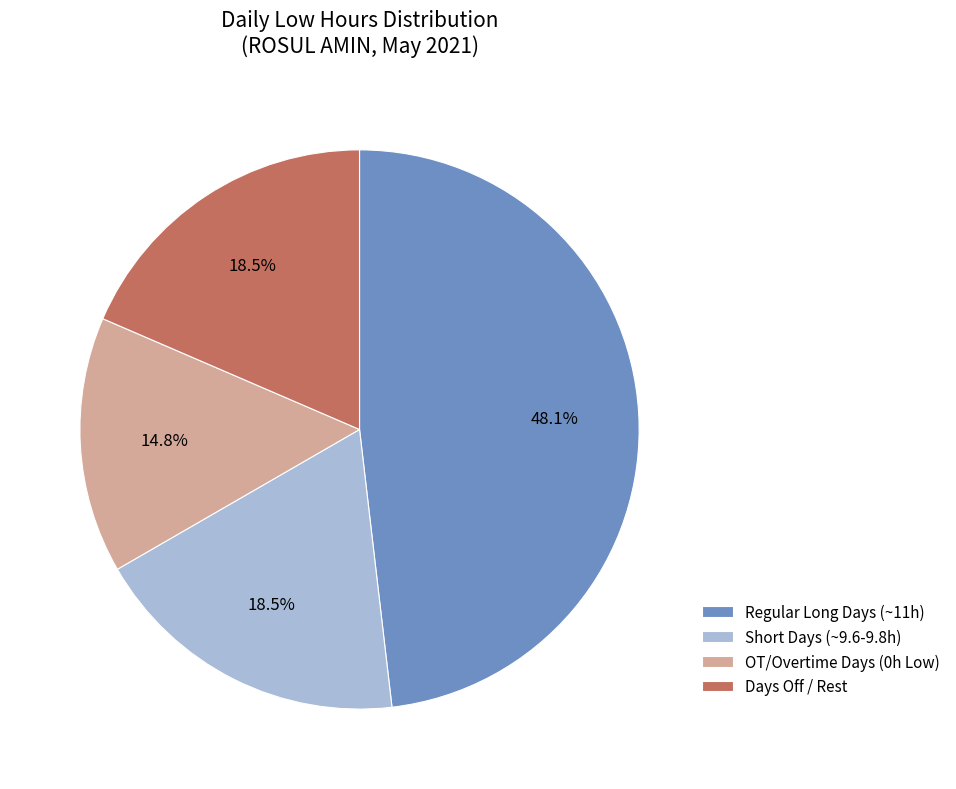

Is there a majority slice in this chart?

No